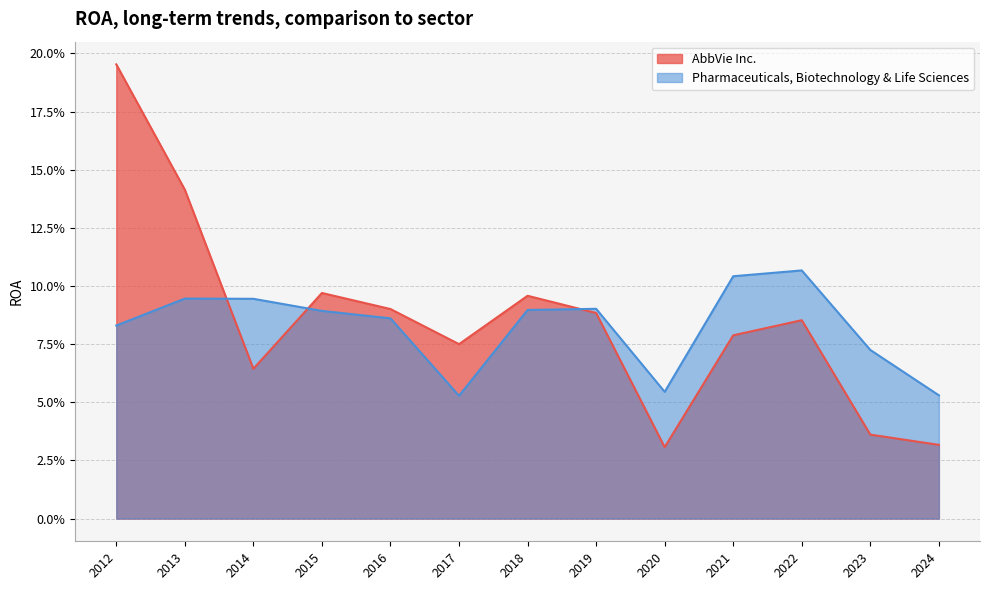

Which series has the widest spread of values?

AbbVie Inc.